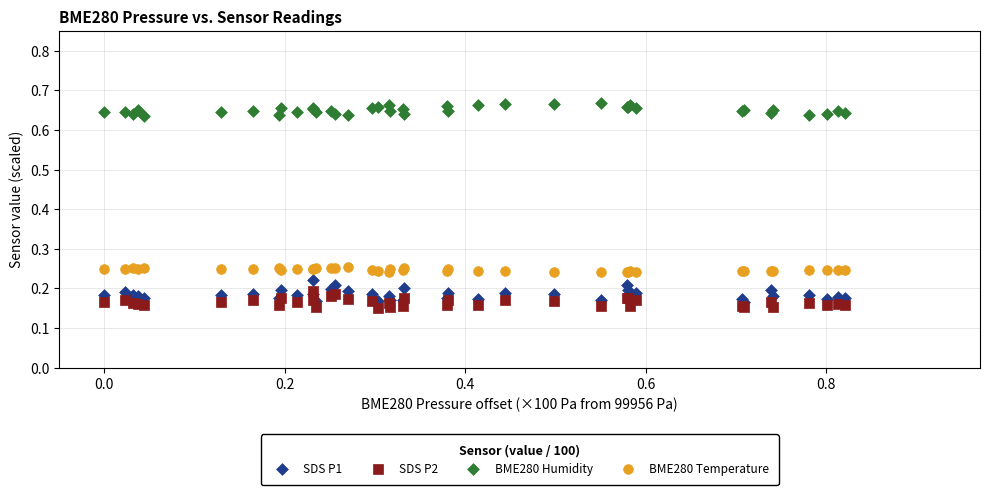

What are all the series names shown in the legend?

SDS P1, SDS P2, BME280 Humidity, BME280 Temperature